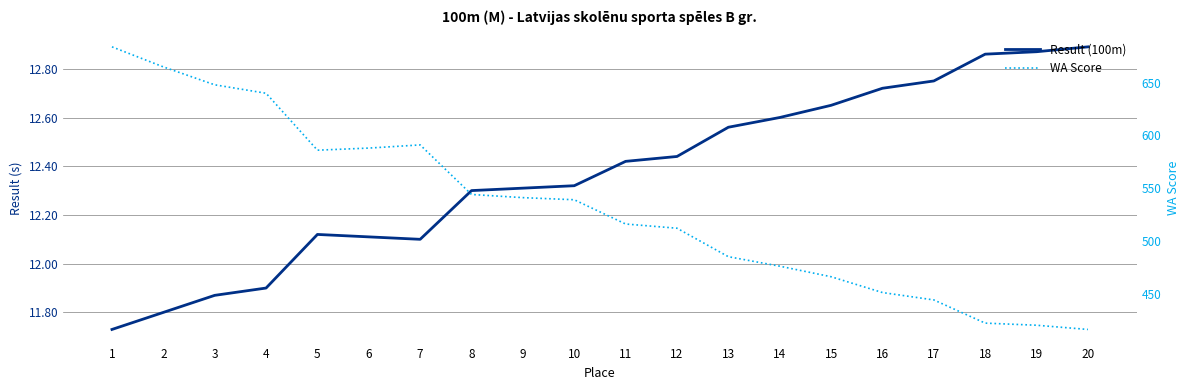

Which series has the largest range (max minus min)?

WA Score